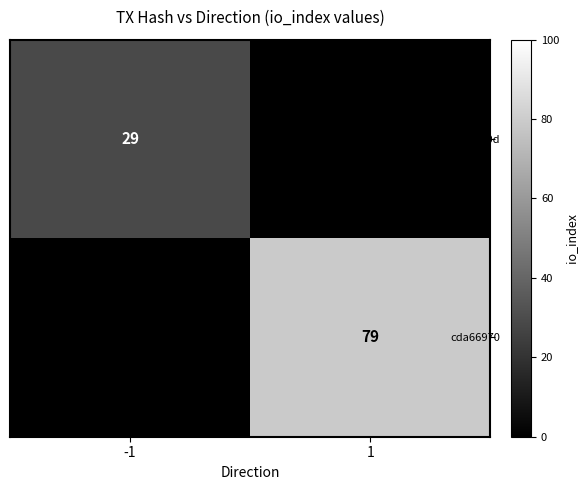

The f1a8030d series shows 29 at -1. True or false?

True